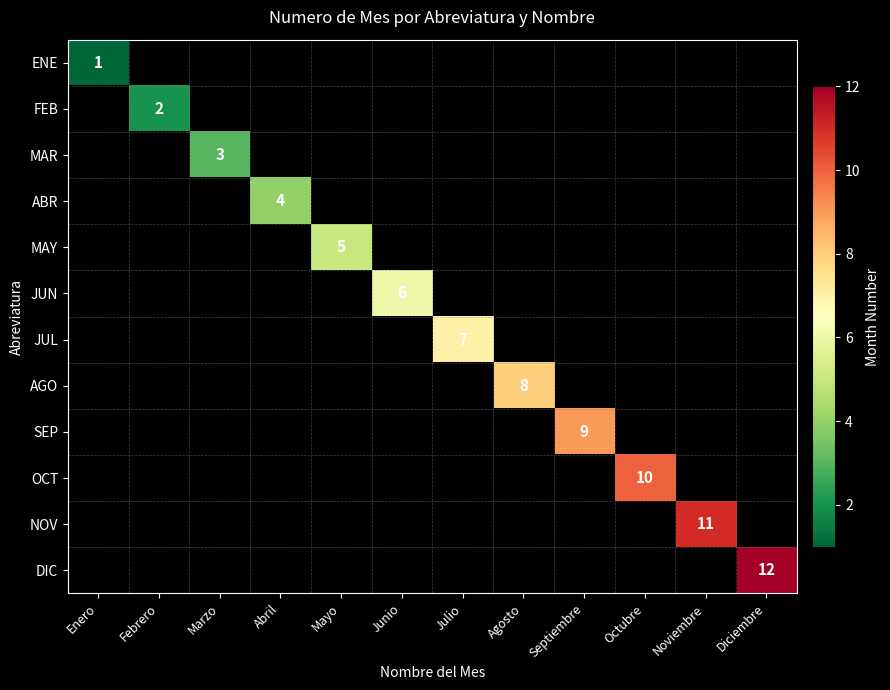

What is the difference between the highest and lowest values at Noviembre?

11